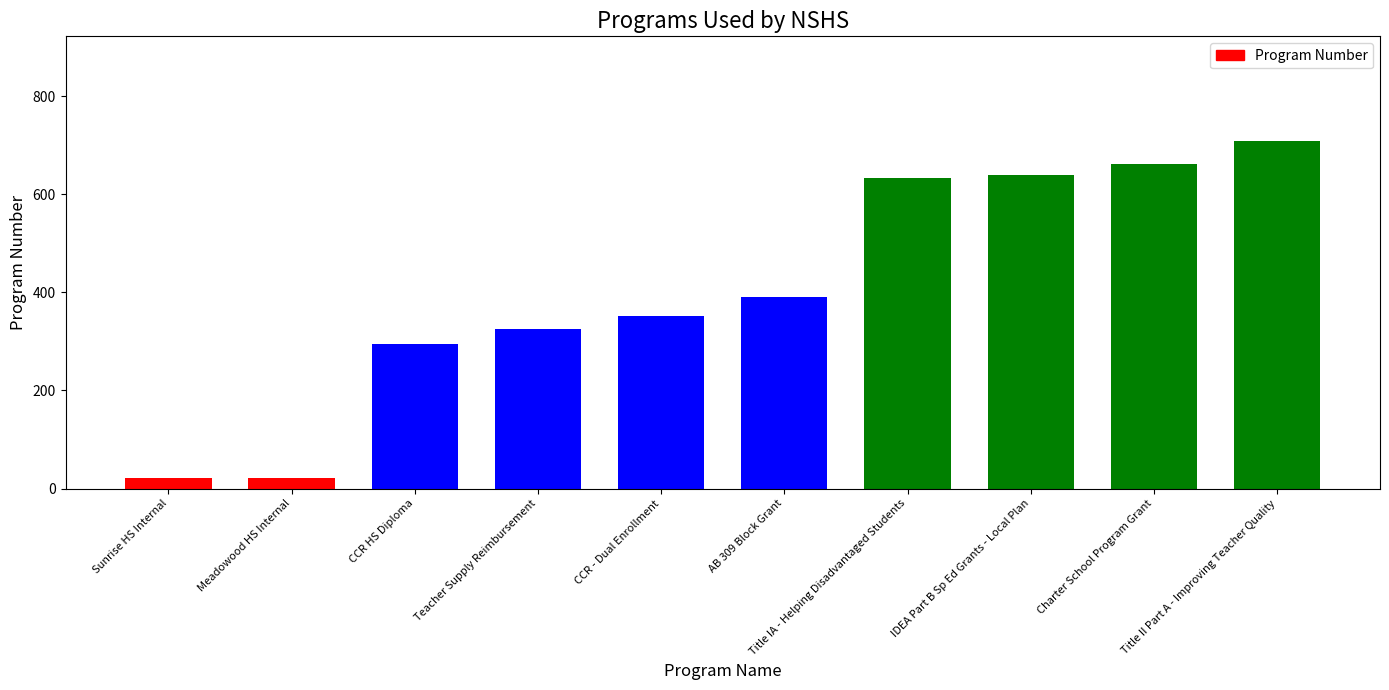

List the labels in order of value, smallest first.

Sunrise HS Internal, Meadowood HS Internal, CCR HS Diploma, Teacher Supply Reimbursement, CCR - Dual Enrollment, AB 309 Block Grant, Title IA - Helping Disadvantaged Students, IDEA Part B Sp Ed Grants - Local Plan, Charter School Program Grant, Title II Part A - Improving Teacher Quality